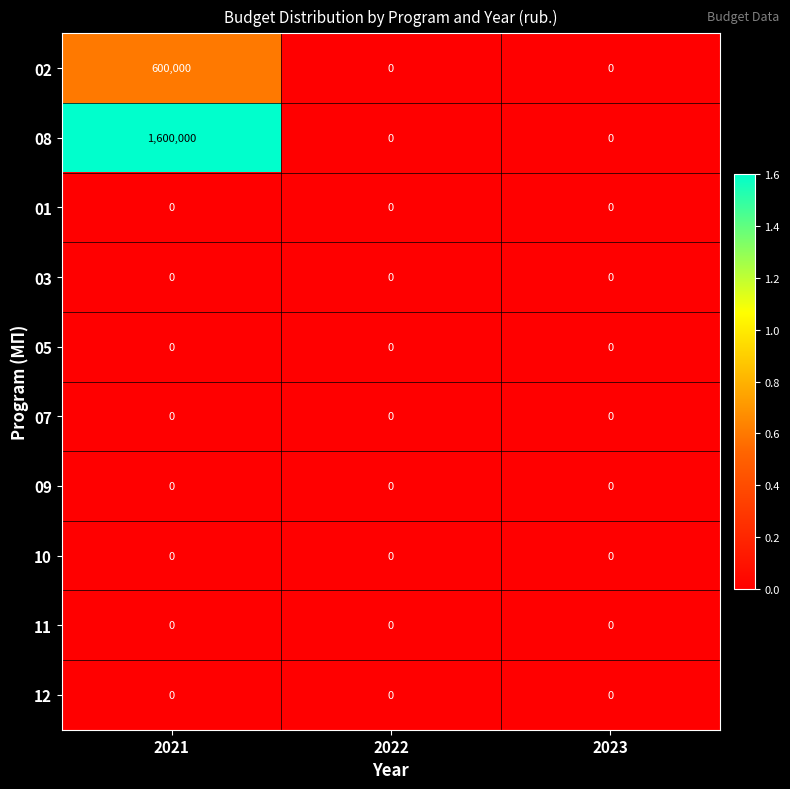

Reading right to left, extract all data points from this chart.

02: 2023=0	2022=0	2021=600000
08: 2023=0	2022=0	2021=1600000
01: 2023=0	2022=0	2021=0
03: 2023=0	2022=0	2021=0
05: 2023=0	2022=0	2021=0
07: 2023=0	2022=0	2021=0
09: 2023=0	2022=0	2021=0
10: 2023=0	2022=0	2021=0
11: 2023=0	2022=0	2021=0
12: 2023=0	2022=0	2021=0